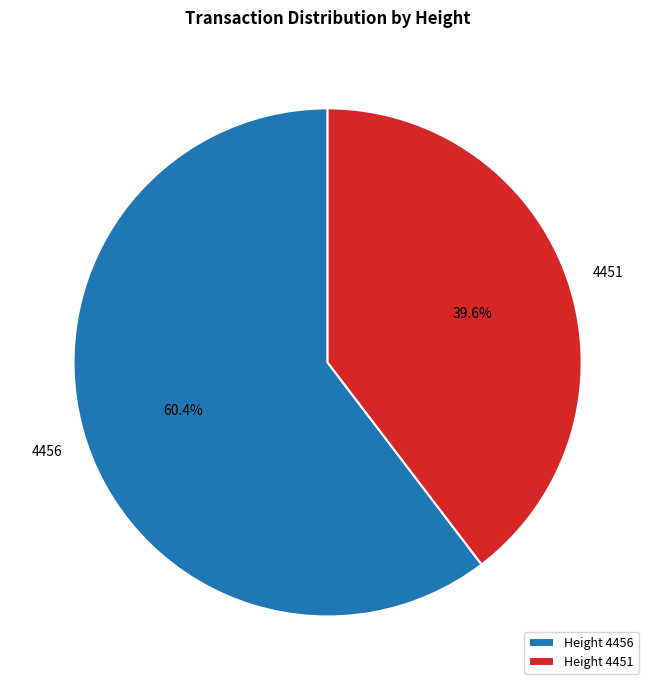

To the nearest percent, what is the average slice percentage?

50%